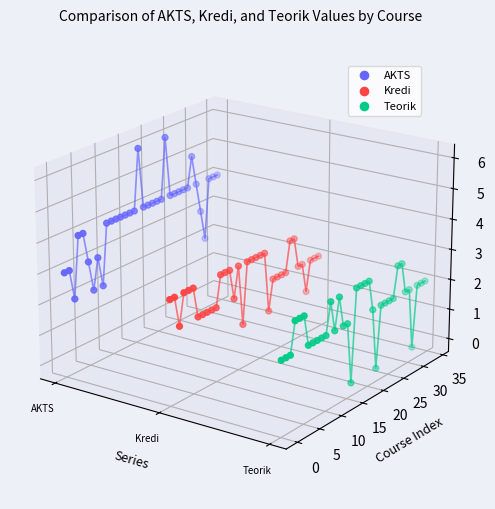

At how many categories does at least one series exceed 0?

29